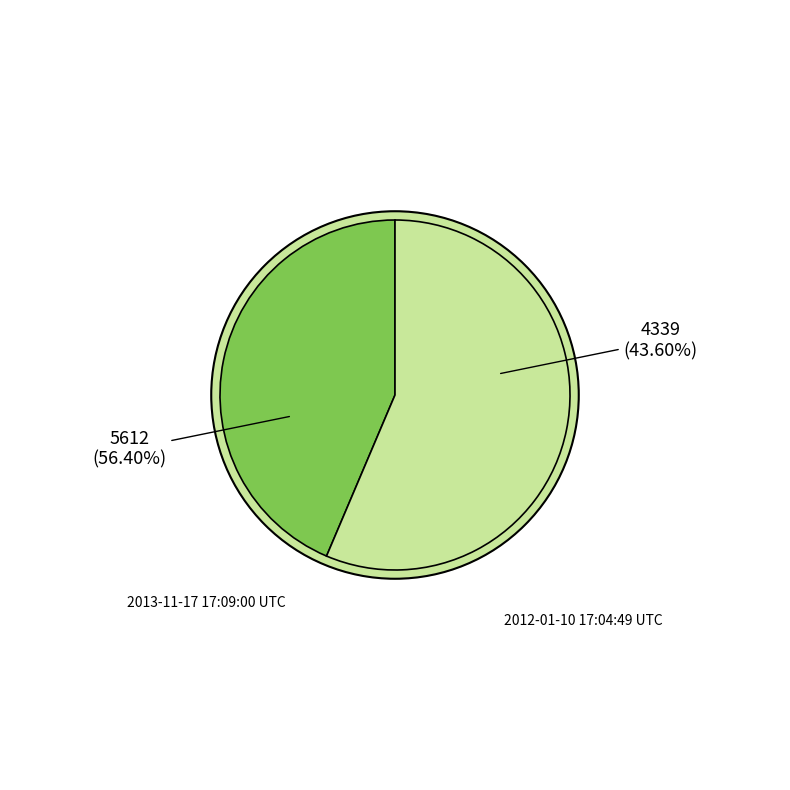

Is it true that 2012-01-10 17:04:49 UTC is 53% of the pie?

False